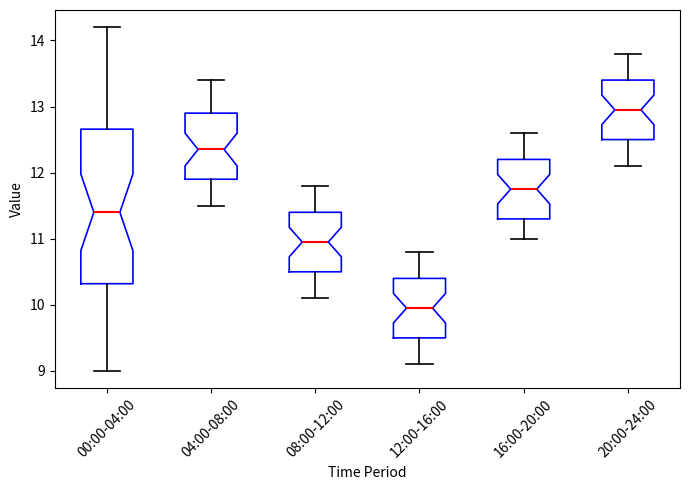

Which box has the highest median line?

20:00-24:00